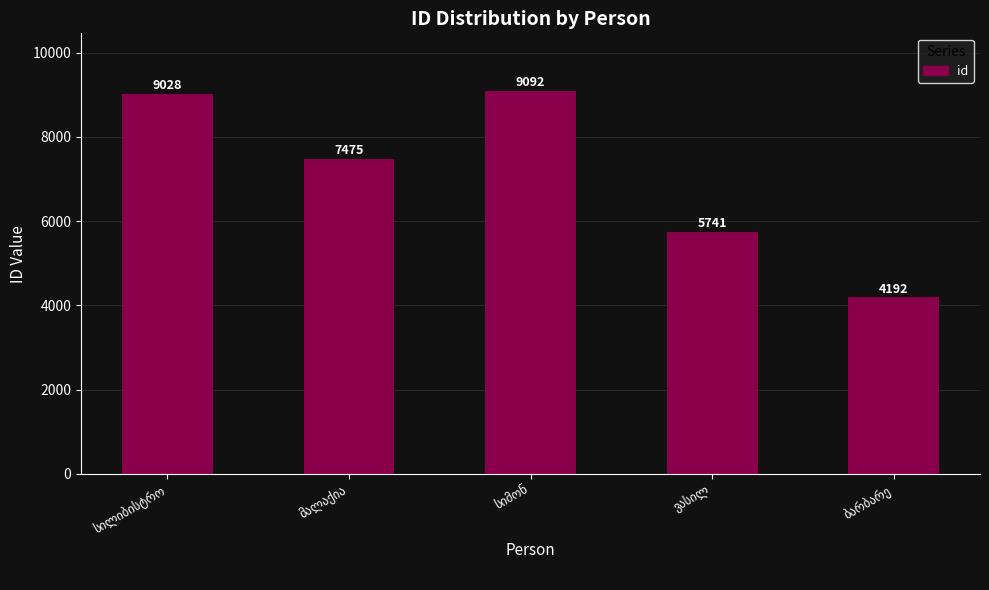

What is the maximum value shown in the chart?

9092